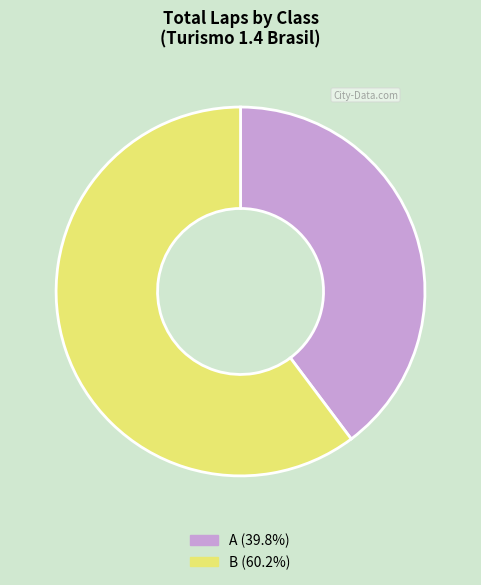

Combined, do B (60.2%) and A (39.8%) account for over 50%?

Yes